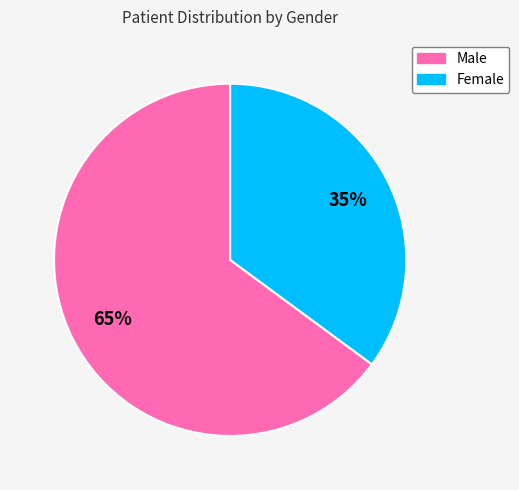

Rank the categories by value from lowest to highest.

Female, Male